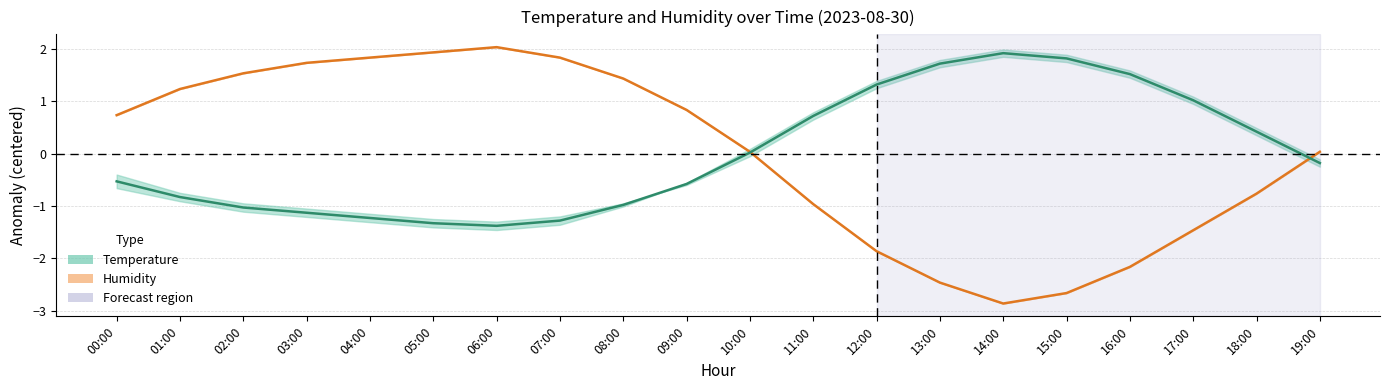

What is the difference between the maximum and minimum values in the Humidity series?

4.9